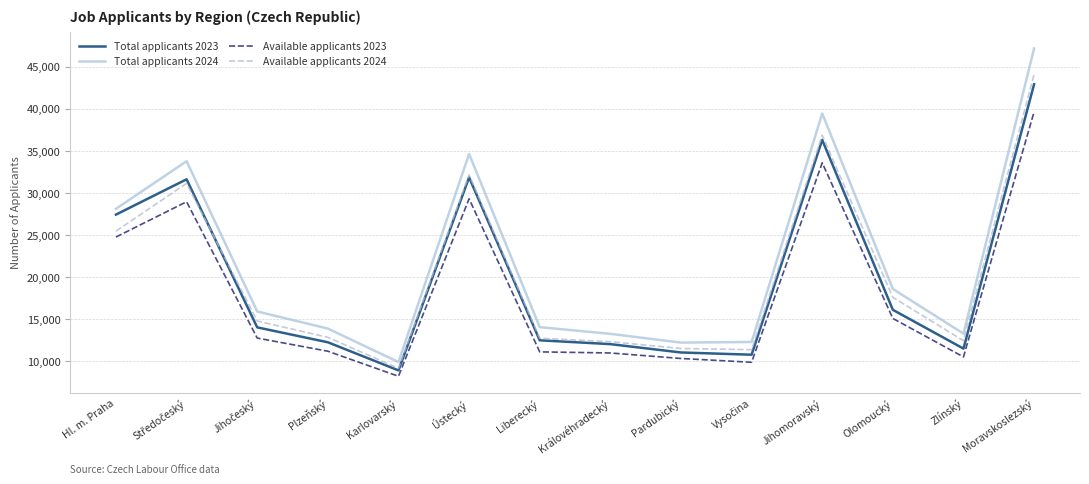

How many lines are shown in the chart?

4